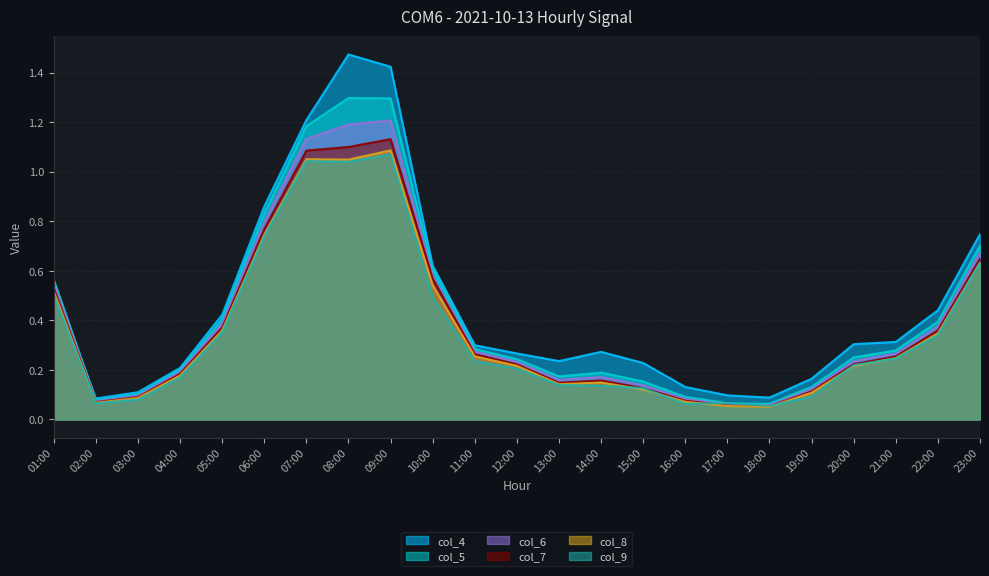

Is the value of col_7 at 06:00 greater than the value of col_9 at 08:00?

No